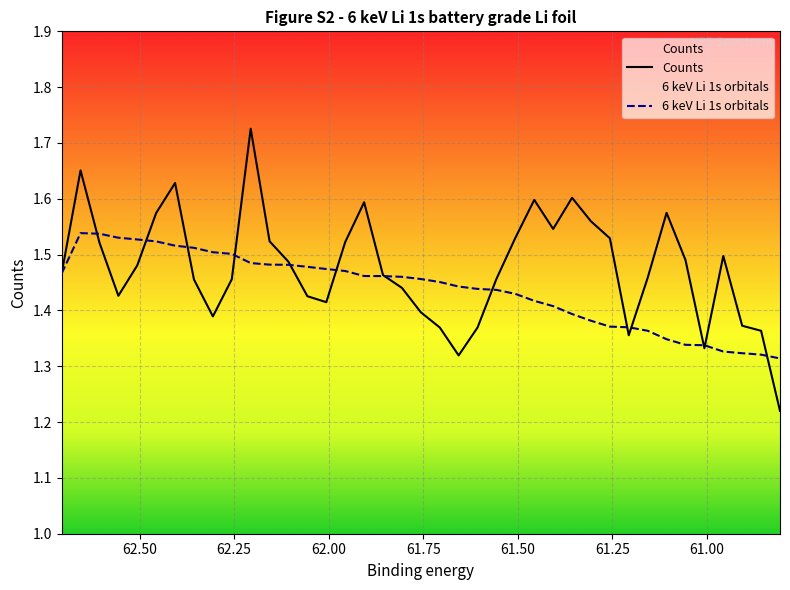

True or false: Counts has more than 0 points higher than both neighbors.

True